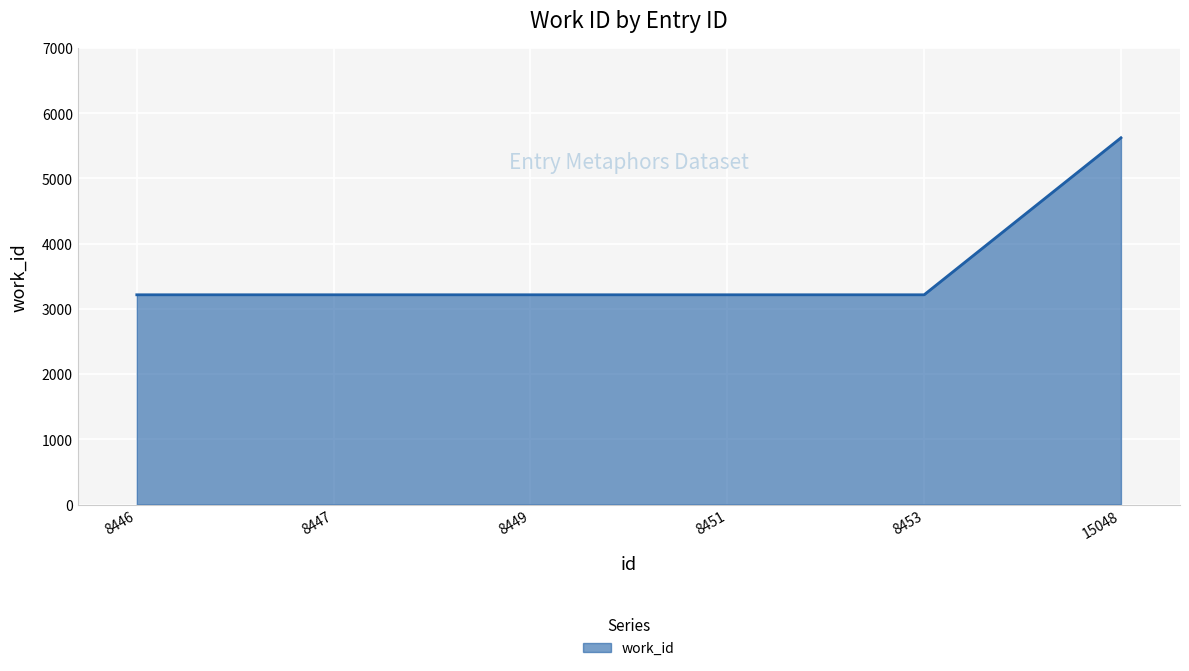

What is the change in value from 8446 to 15048?

+2407